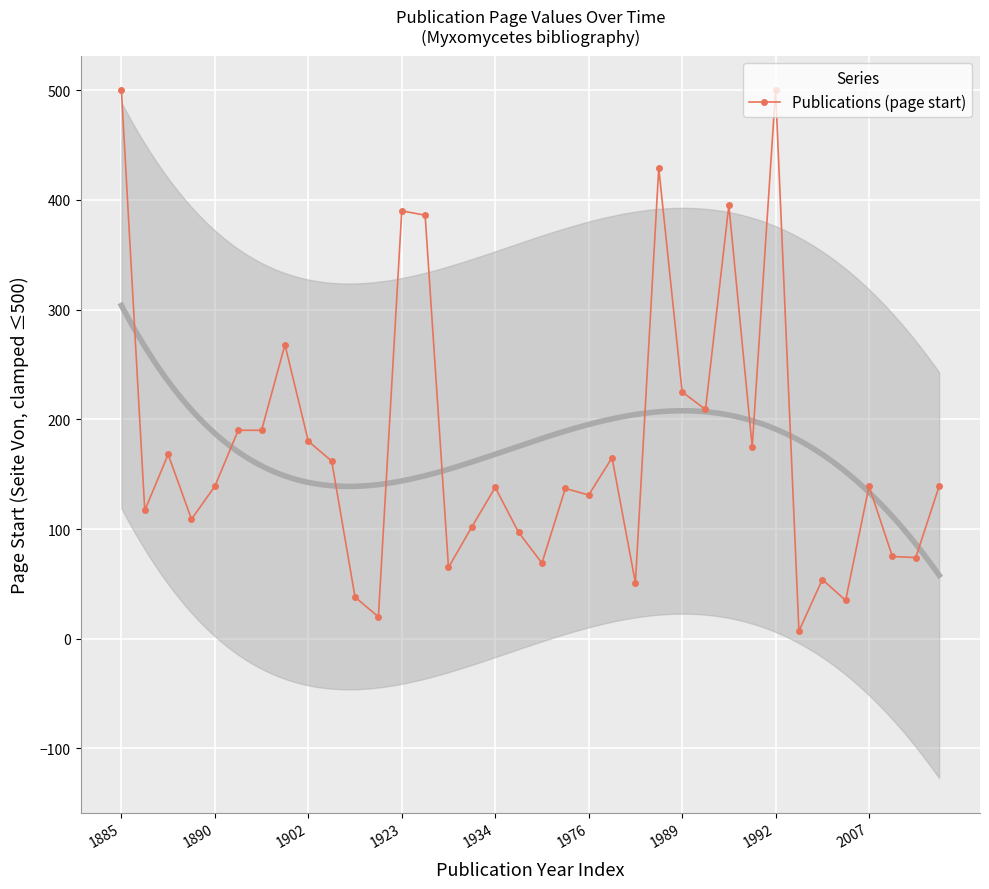

What is the sum of the values at 10 and 14?

103